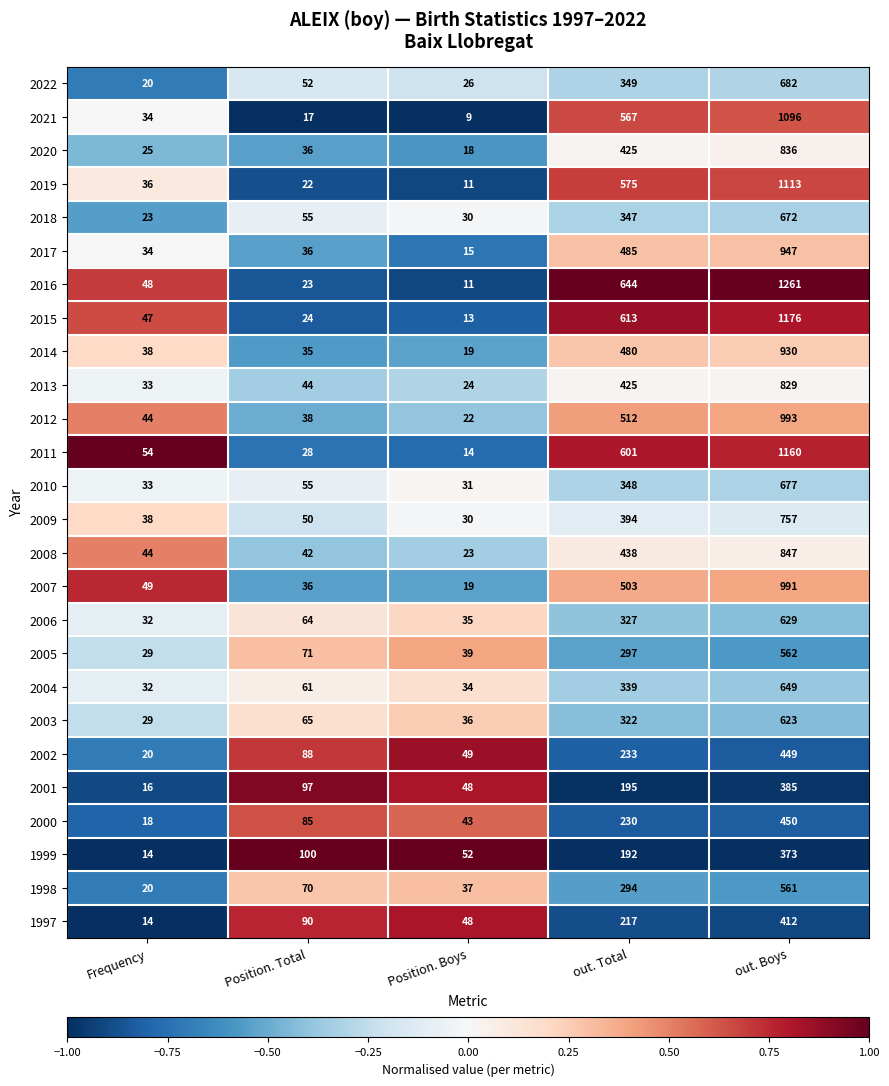

How many data points does each series have?

5